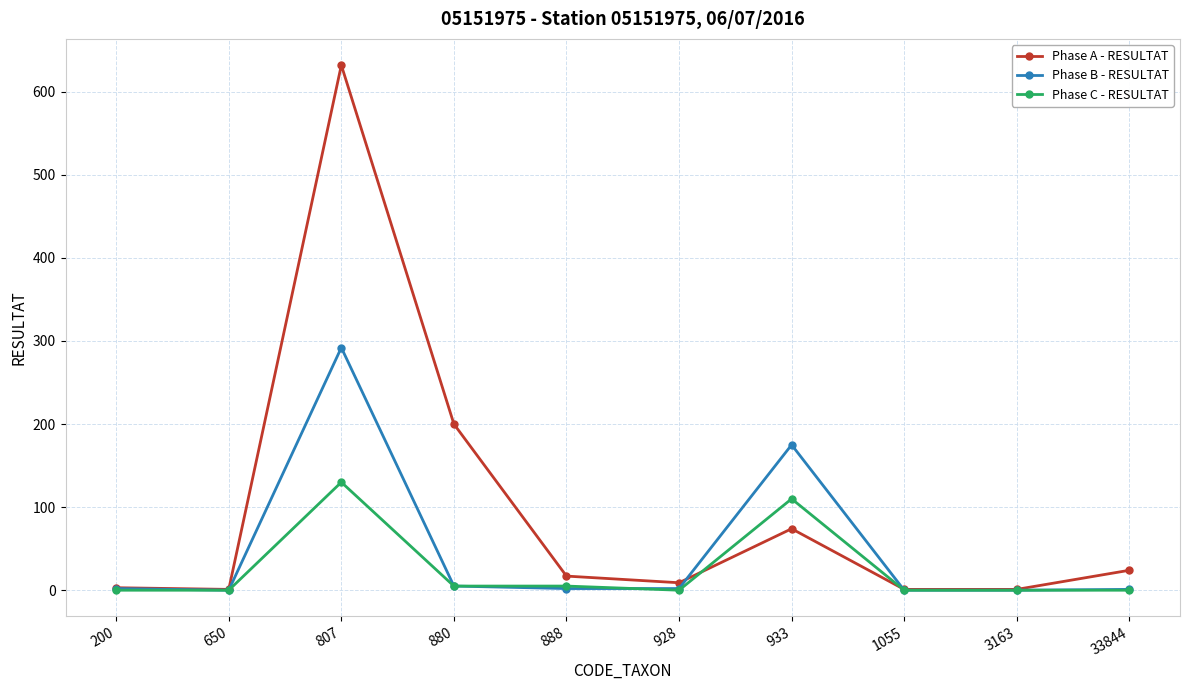

The Phase B - RESULTAT series shows 2 at 200. True or false?

True